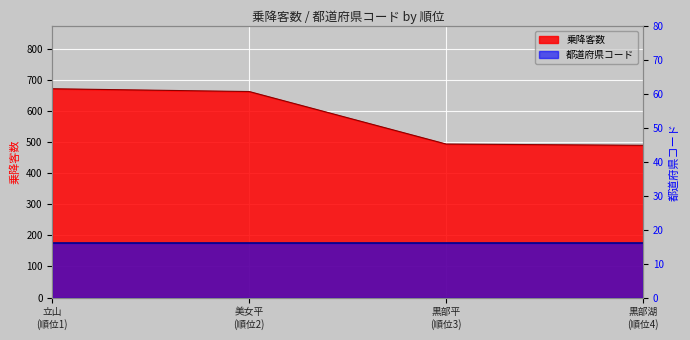

The value at 黒部湖 (順位4) is 490. True or false?

True